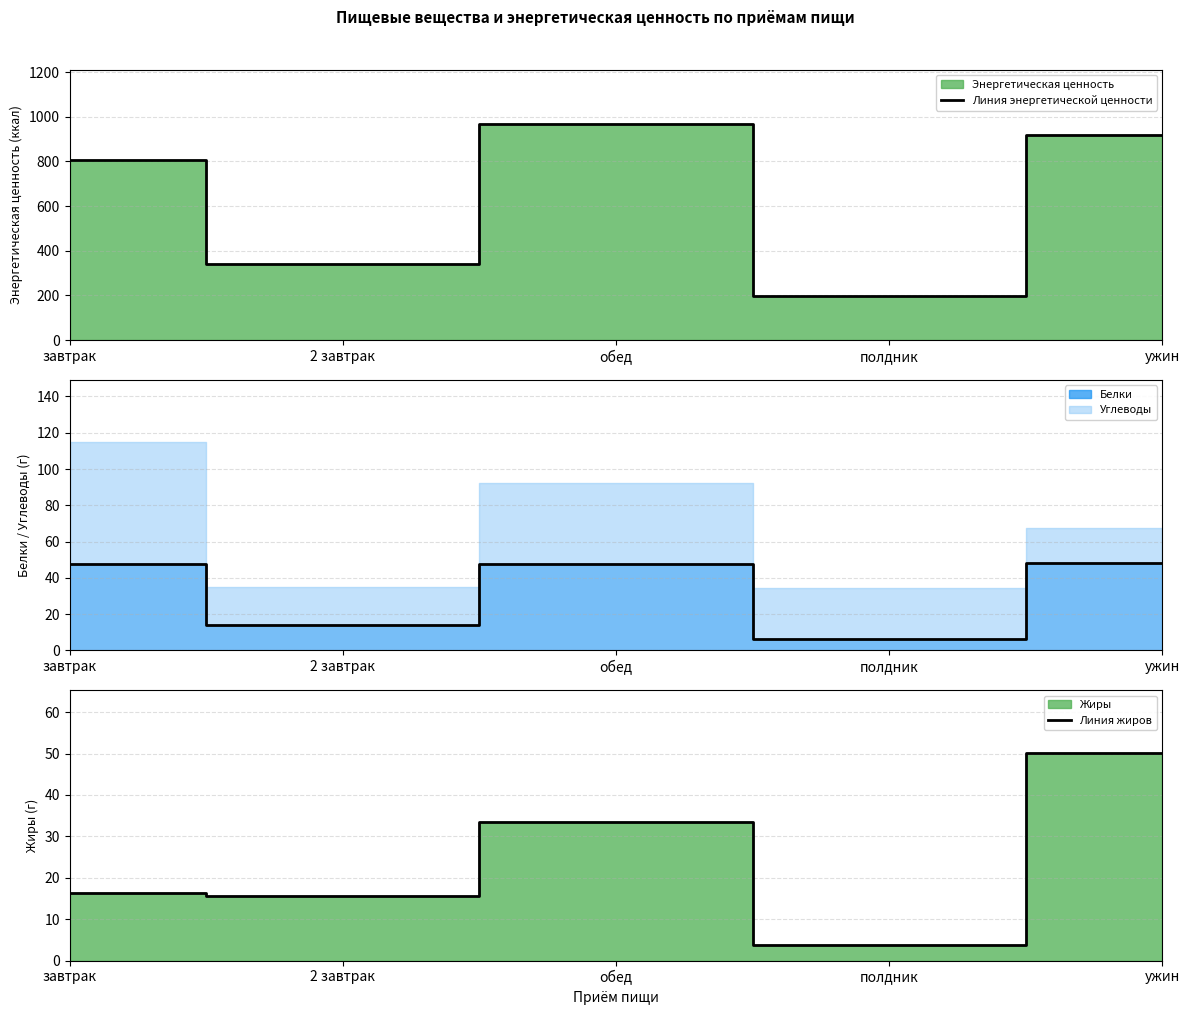

Does the chart display data point markers on the line(s)?

No